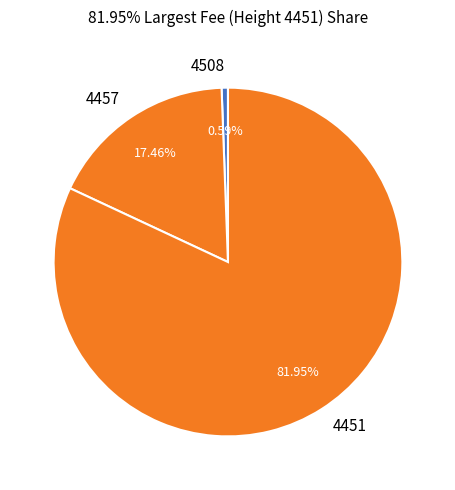

Is it true that 4457 is 12% of the pie?

False